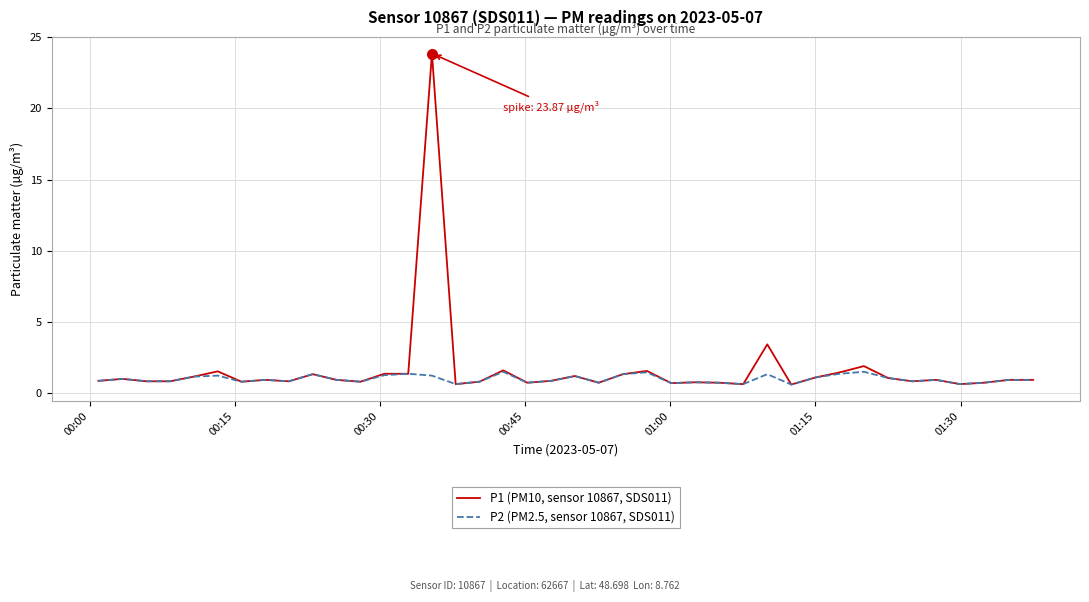

Rank the series by their maximum value, from lowest to highest.

P2 (PM2.5, sensor 10867, SDS011), P1 (PM10, sensor 10867, SDS011)